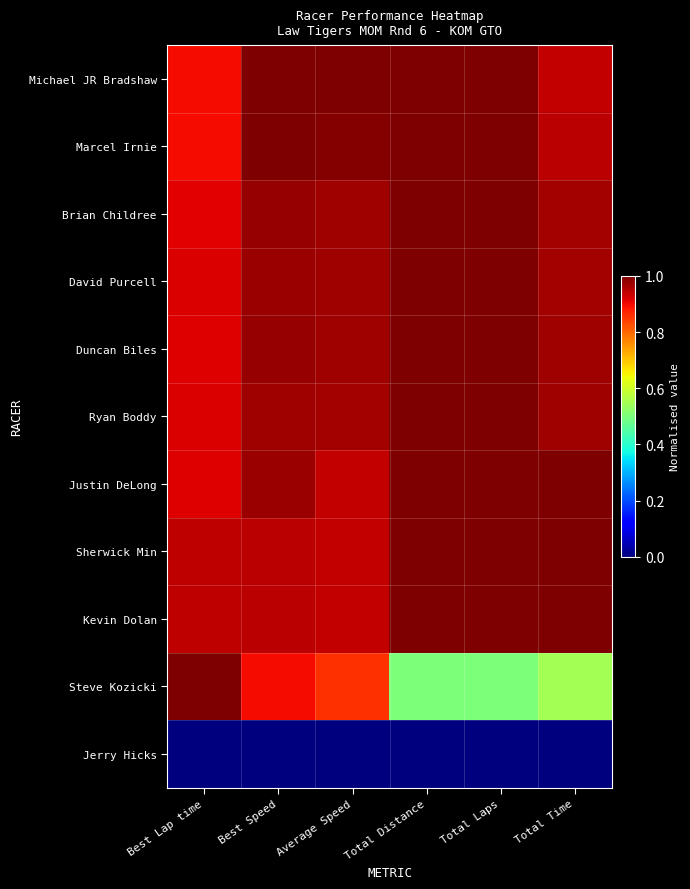

Which has a higher value, Best Lap time or Total Time?

Total Time